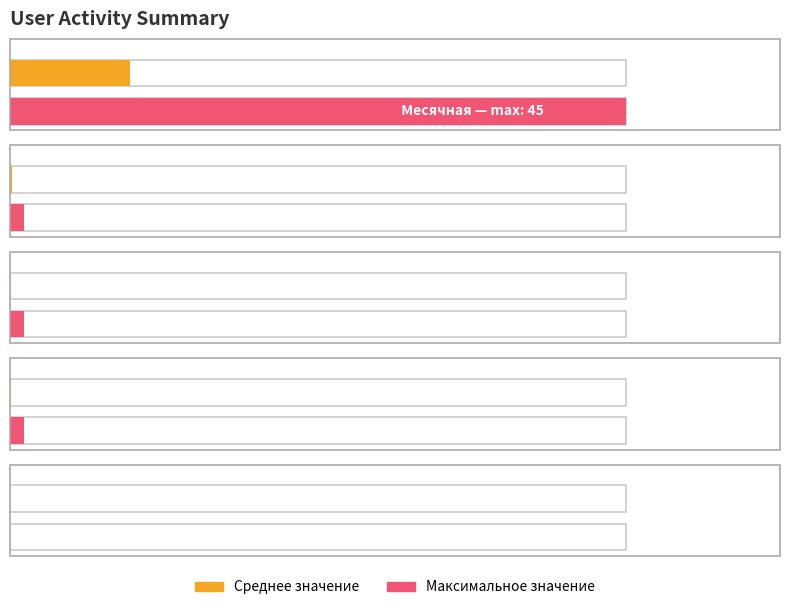

What is the value of the Месячная bar at the 3rd from the left?

1